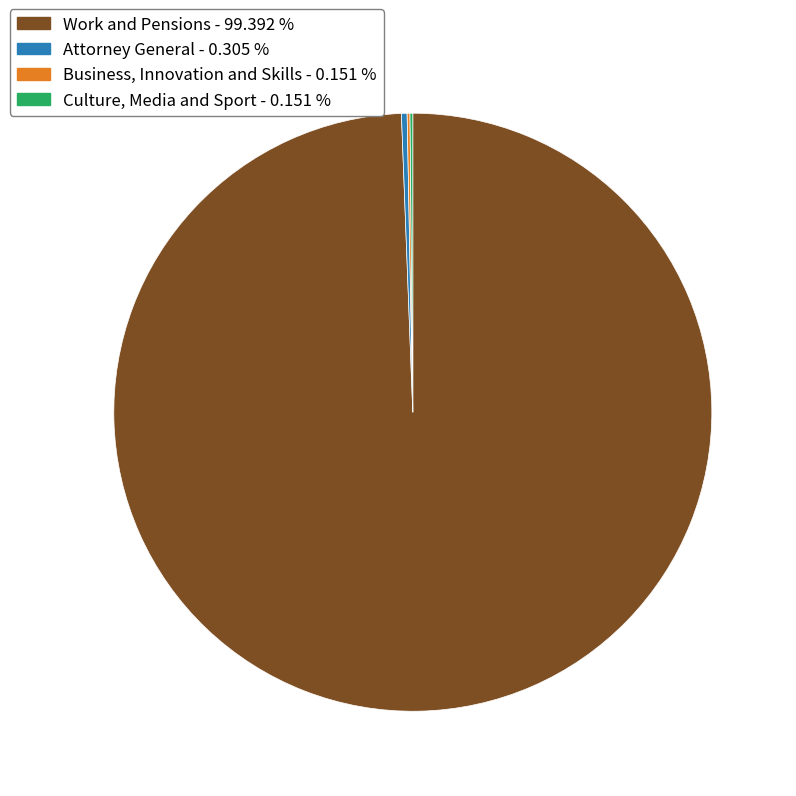

Between Work and Pensions - 99.392 % and Attorney General - 0.305 %, which is larger?

Work and Pensions - 99.392 %